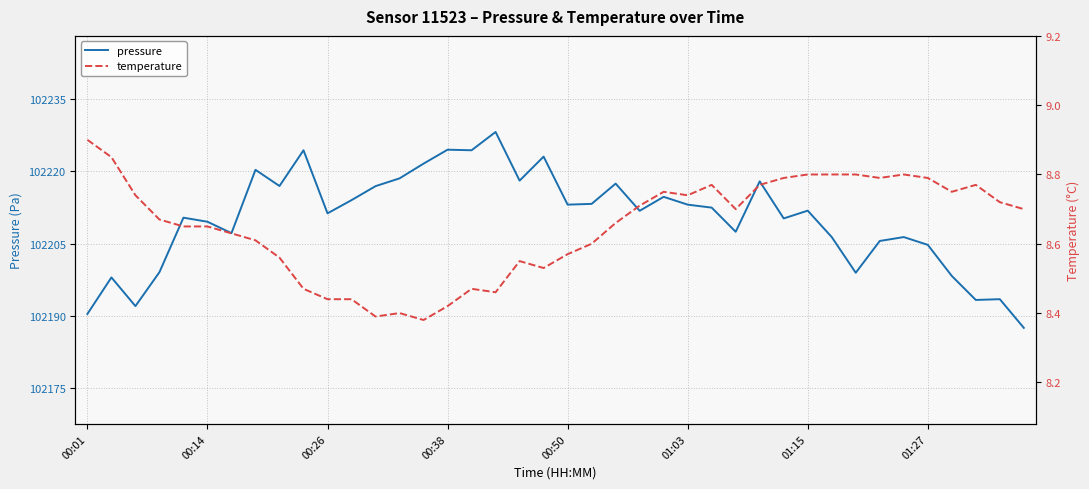

True or false: pressure and temperature cross at least once.

False